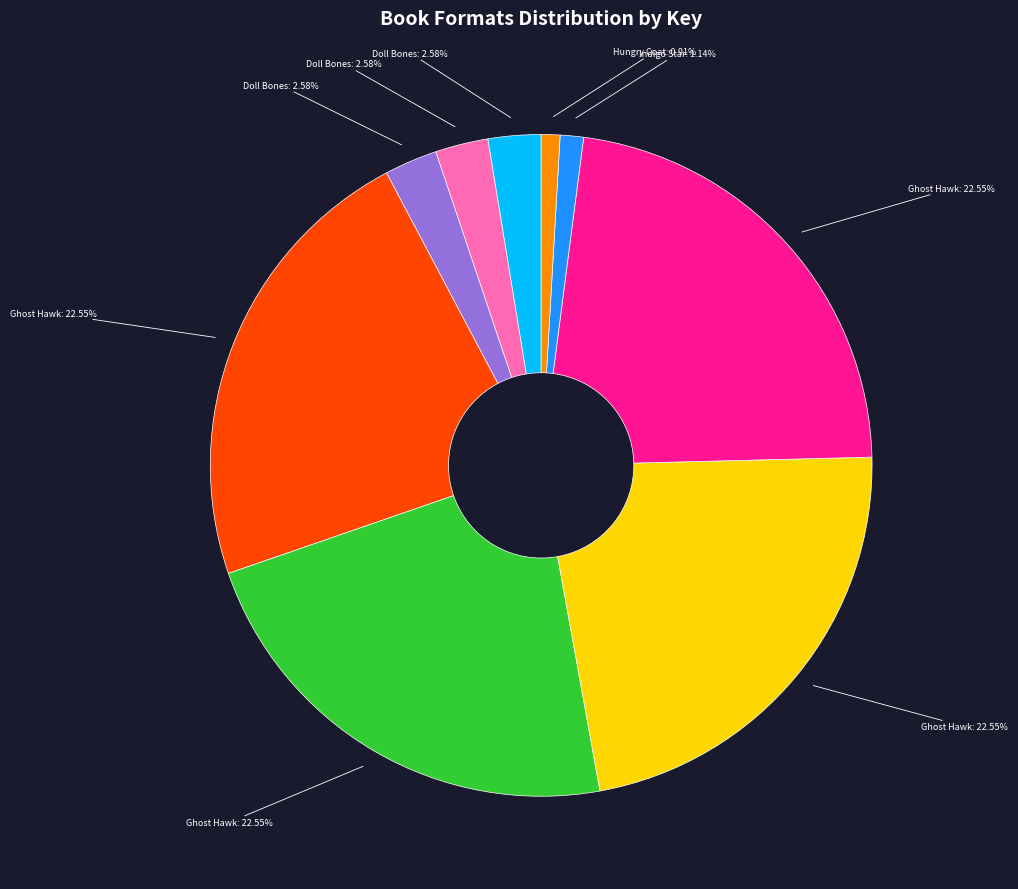

Is there a majority slice in this chart?

No